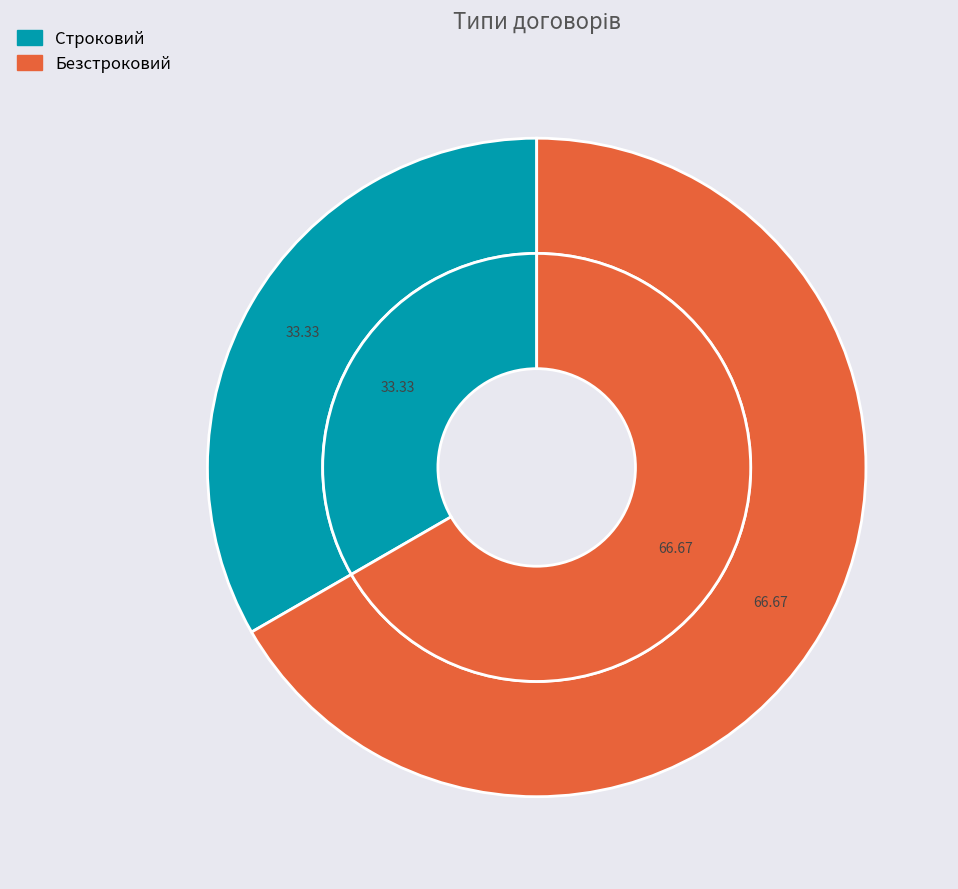

To the nearest percent, what percentage of the pie is Строковий?

33%